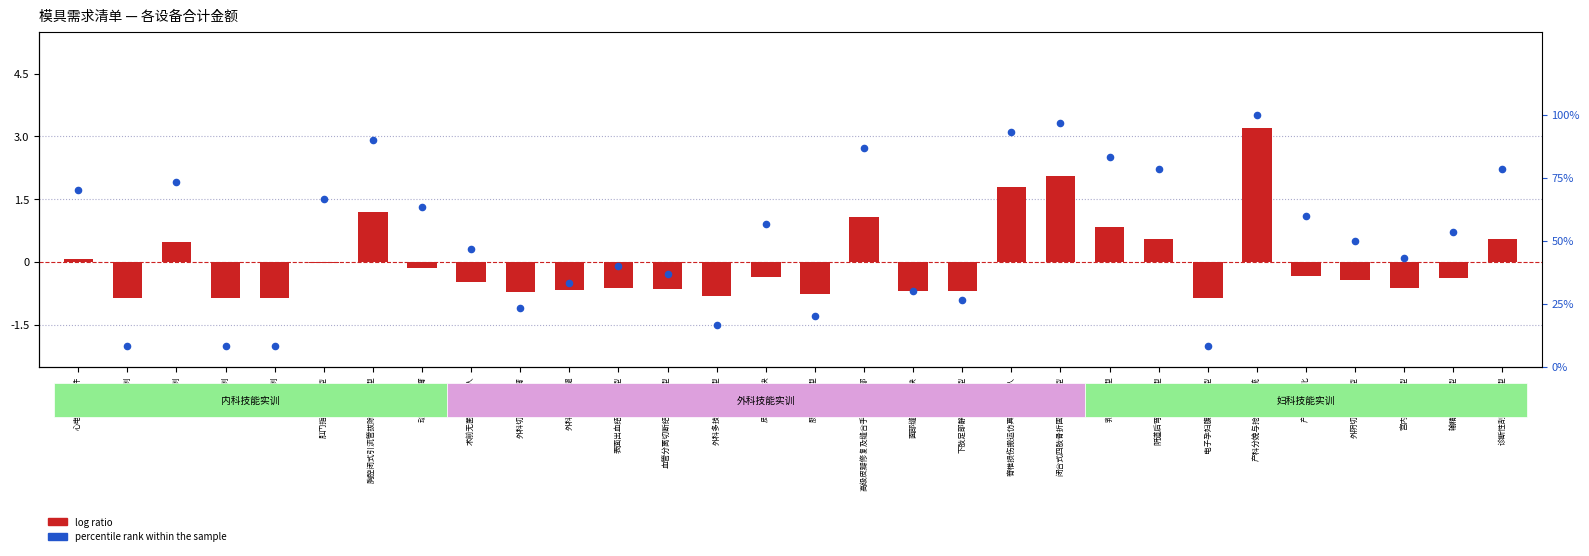

Approximately how many times larger is the value at 外阴切开展示模型 compared to 动脉穿刺手臂?

0.8